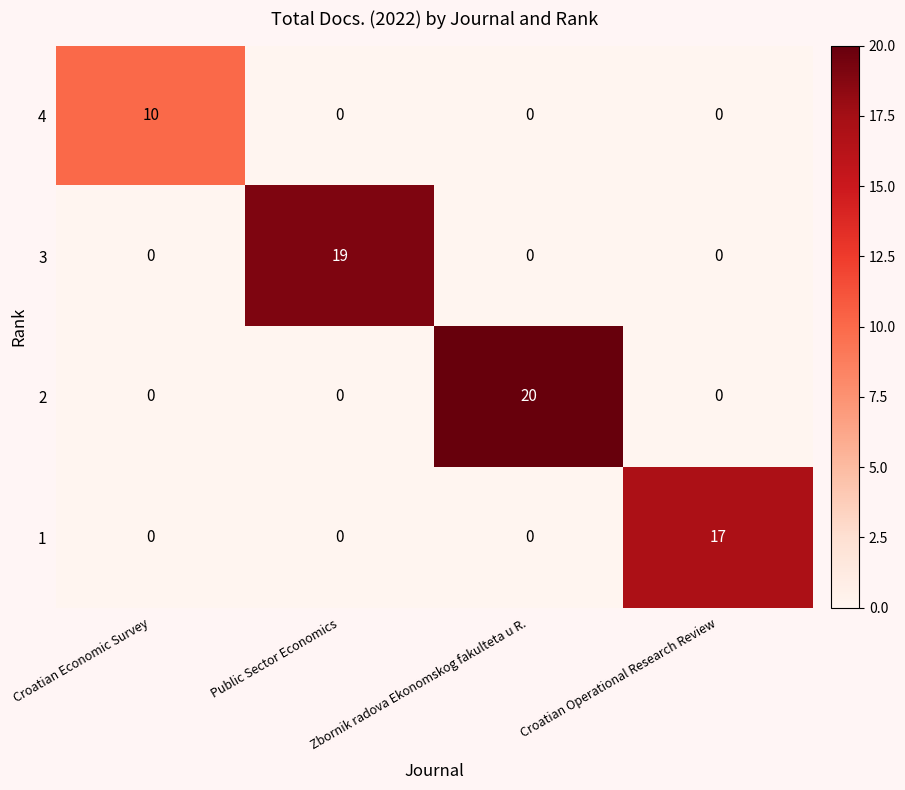

What is the difference between the 1 values at Croatian Operational Research Review and Croatian Economic Survey?

17